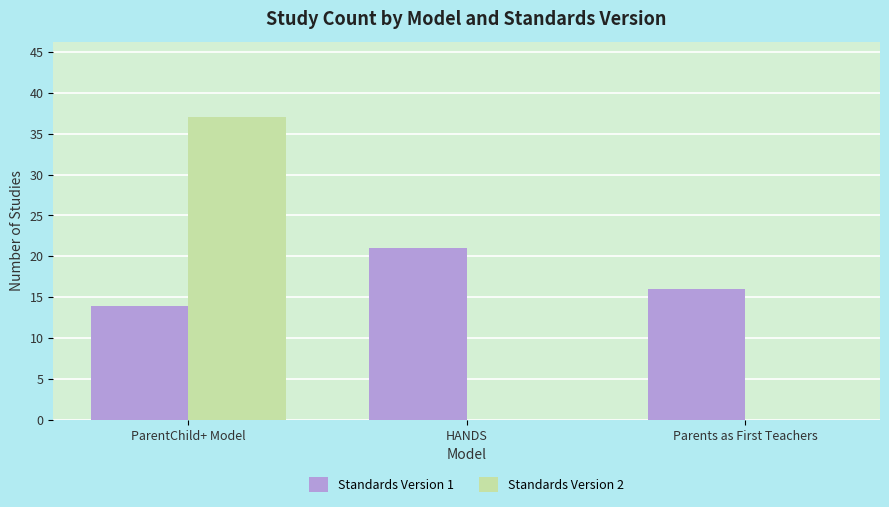

What is the total value across all series at ParentChild+ Model?

51